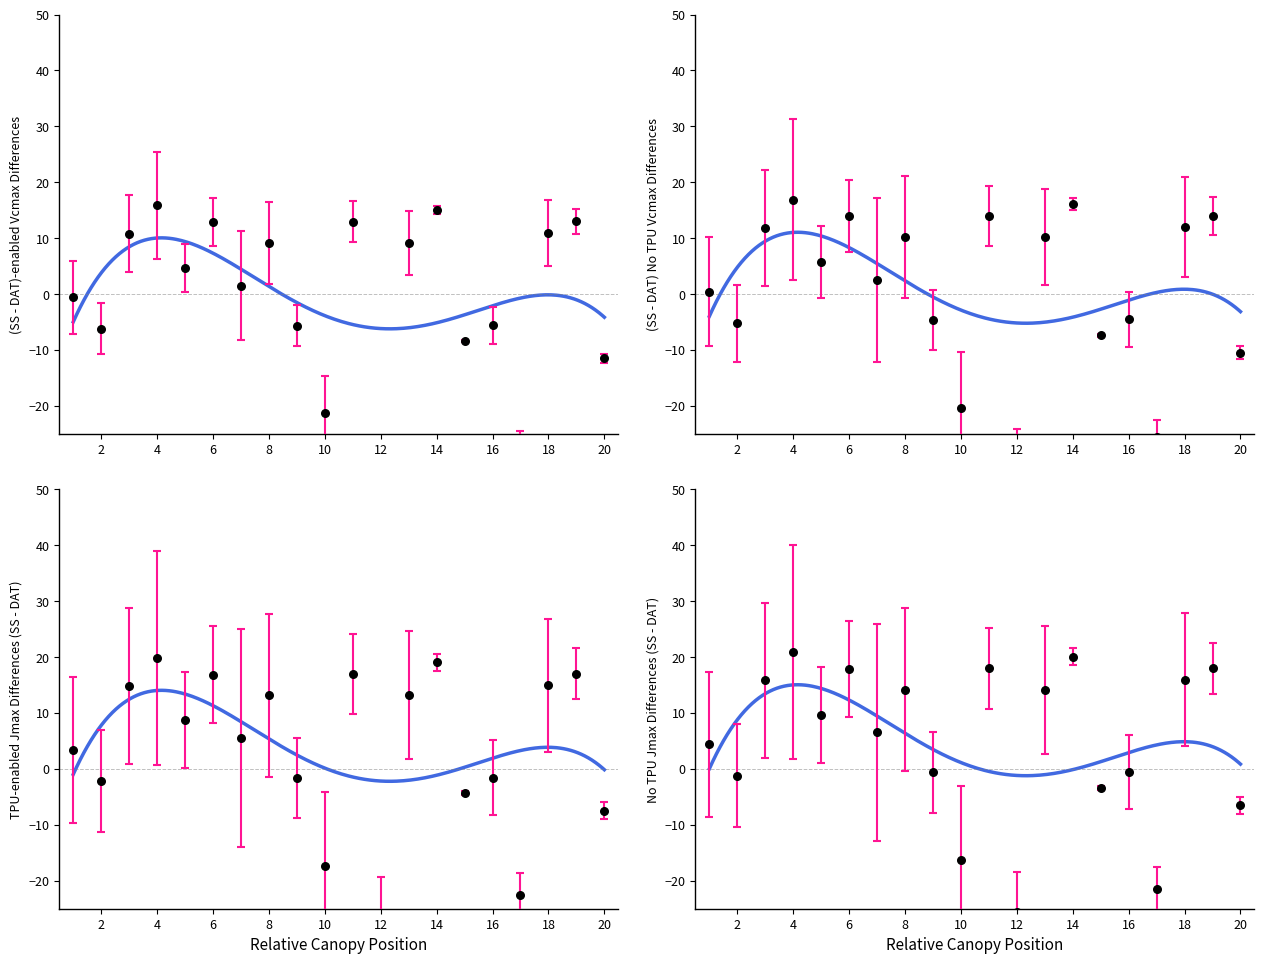

What is the change in value from 17 to 20?

+15.0